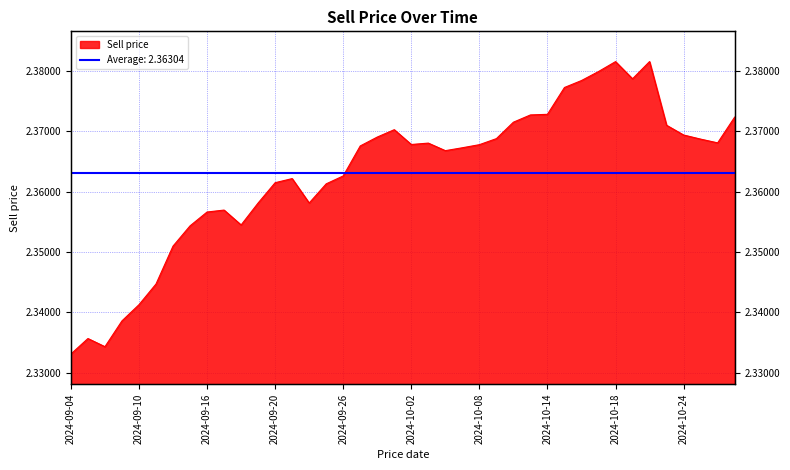

What is the sum of the values at 2024-09-04 and 2024-10-08?

4.7